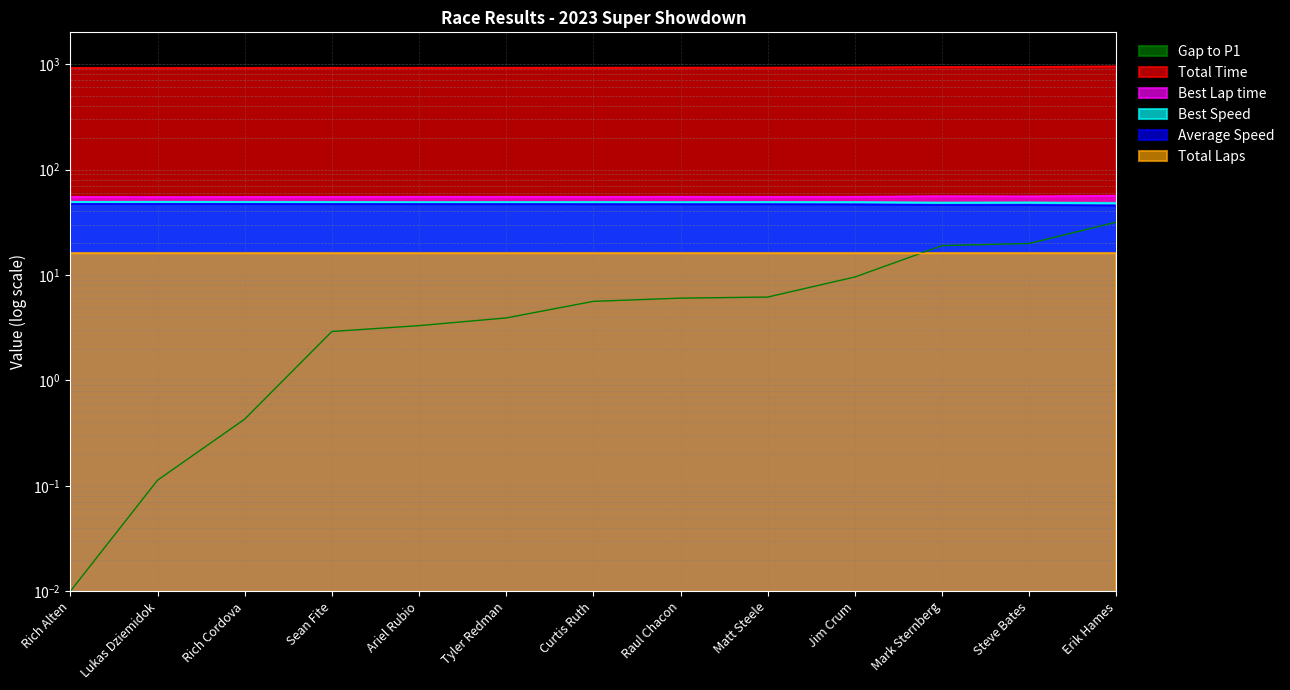

Where does the Average Speed series first go above 46?

Rich Alten